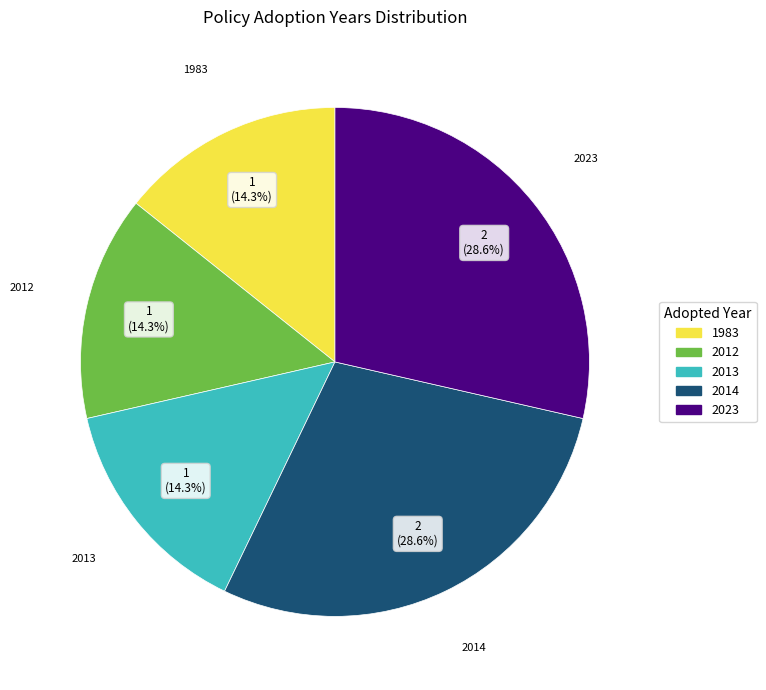

Is there any slice that represents more than half of the pie?

No